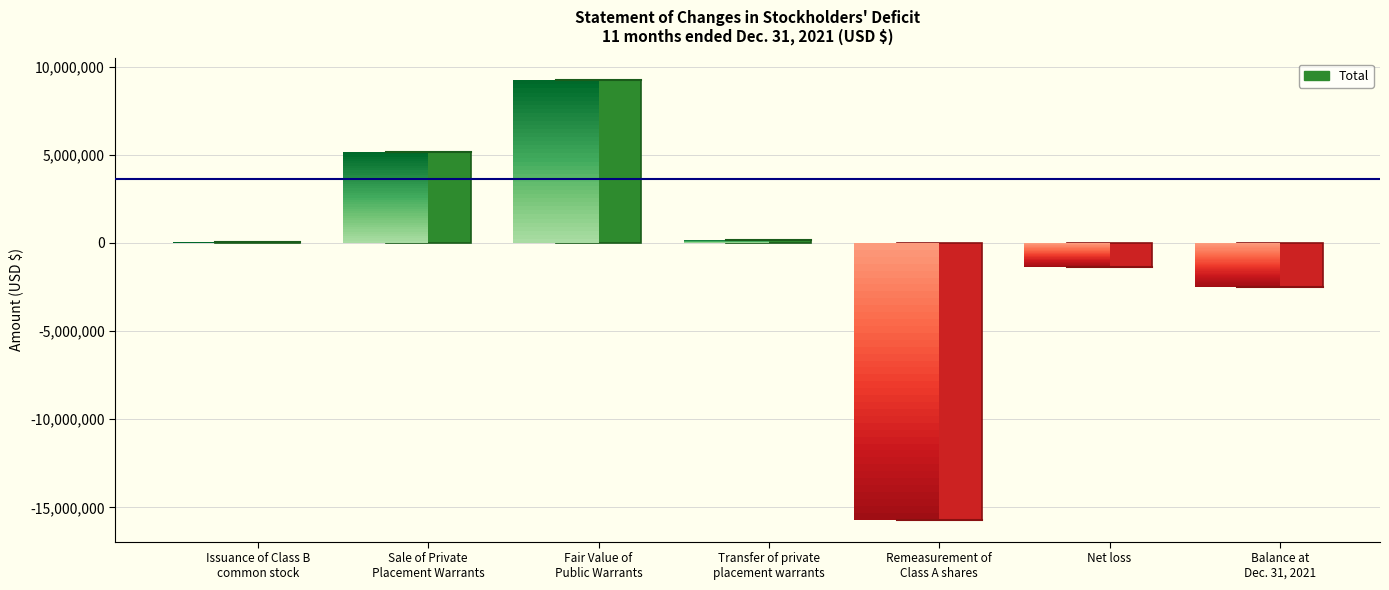

What is the difference between the values at Net loss and Sale of Private
Placement Warrants?

6516066